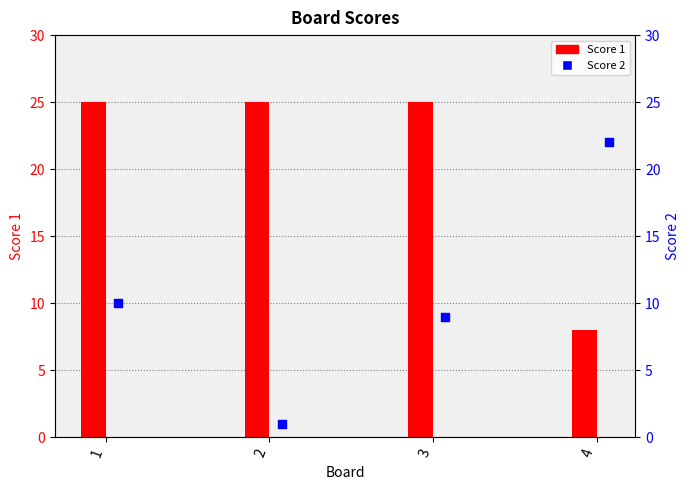

What is the total value across all series at 2?

26